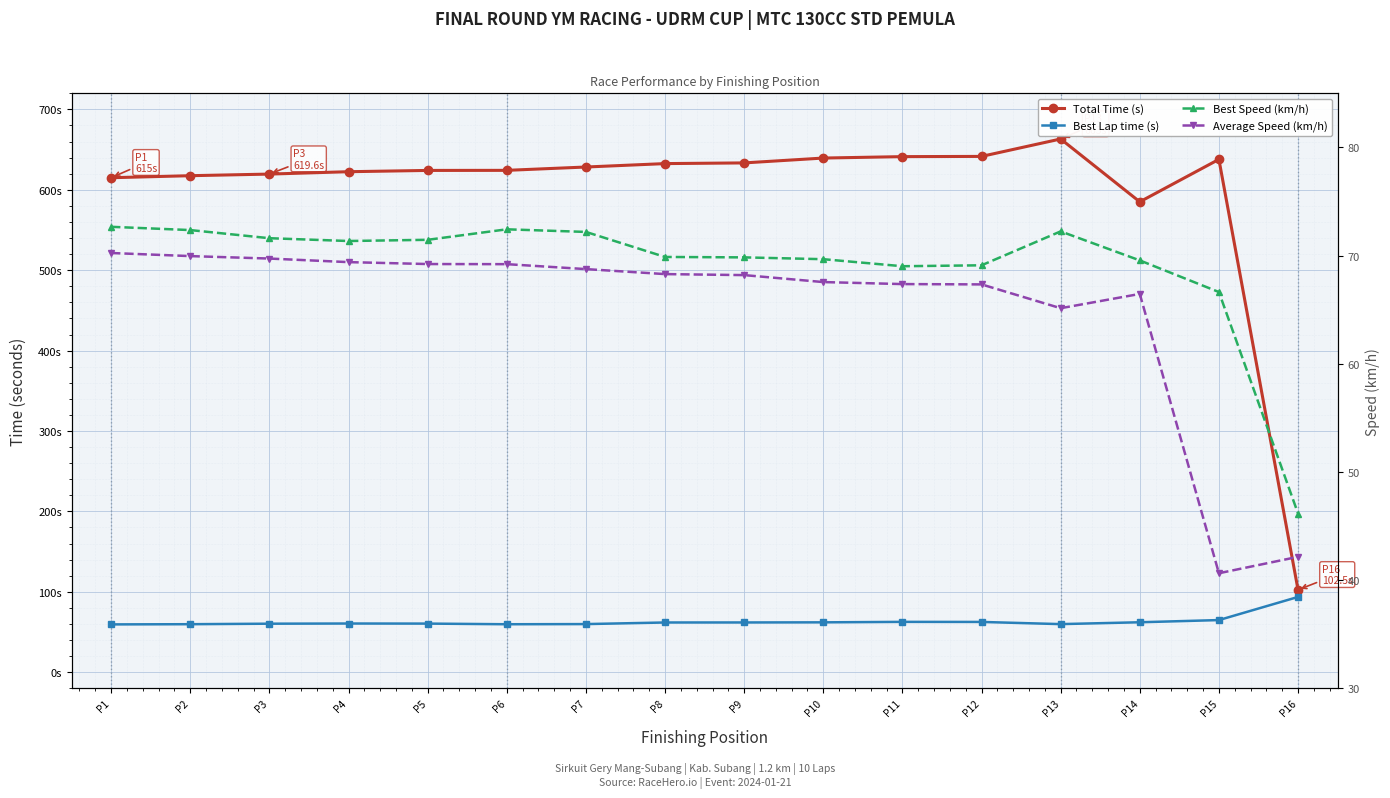

At which label does Total Time (s) first exceed 628?

P7